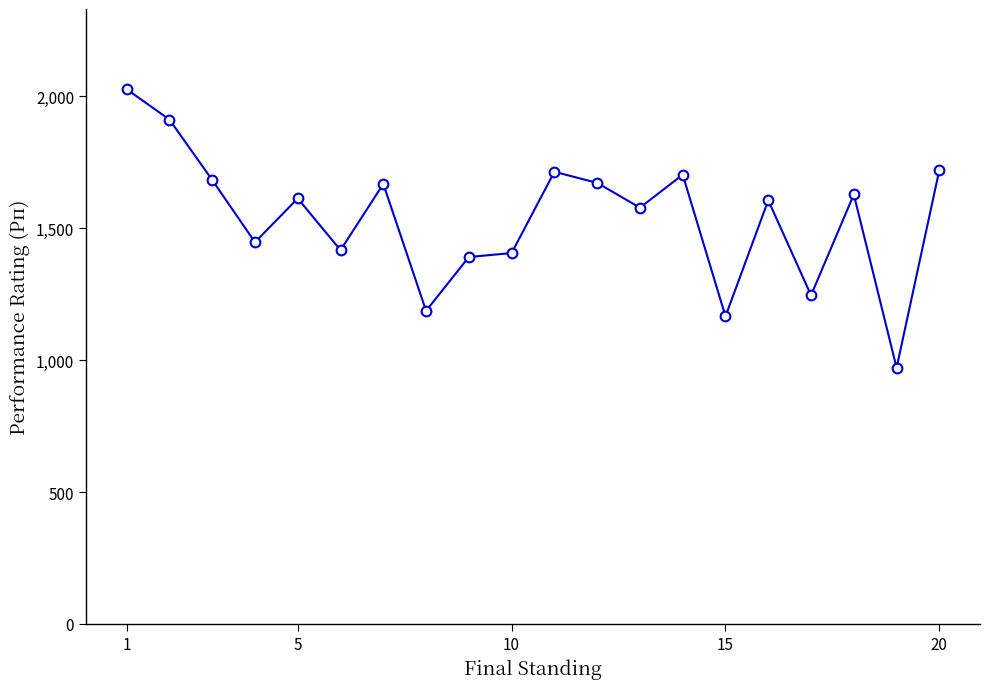

What is the difference between the second highest and minimum values?

941